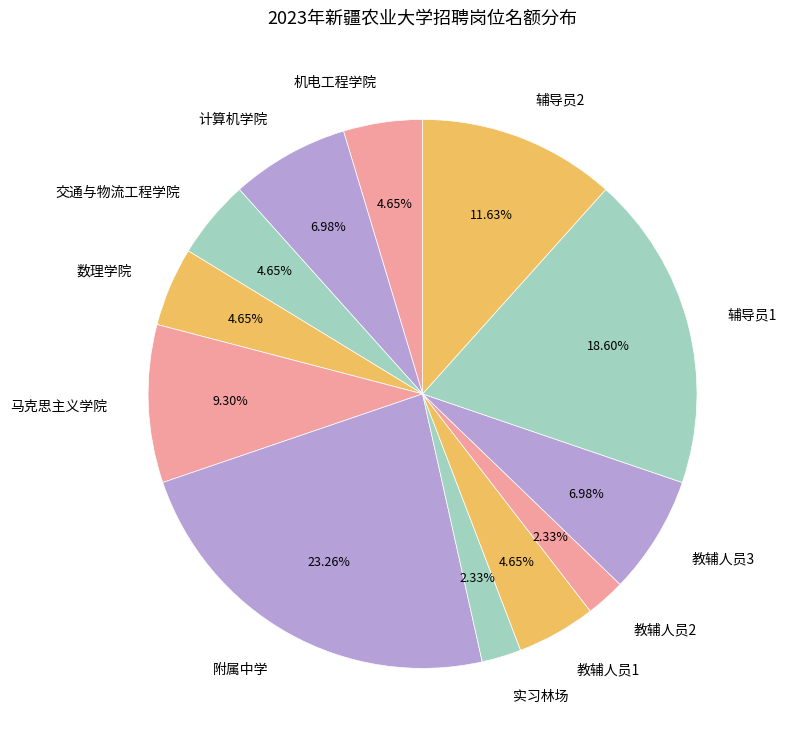

To the nearest percent, what percentage of the pie is 实习林场?

2%